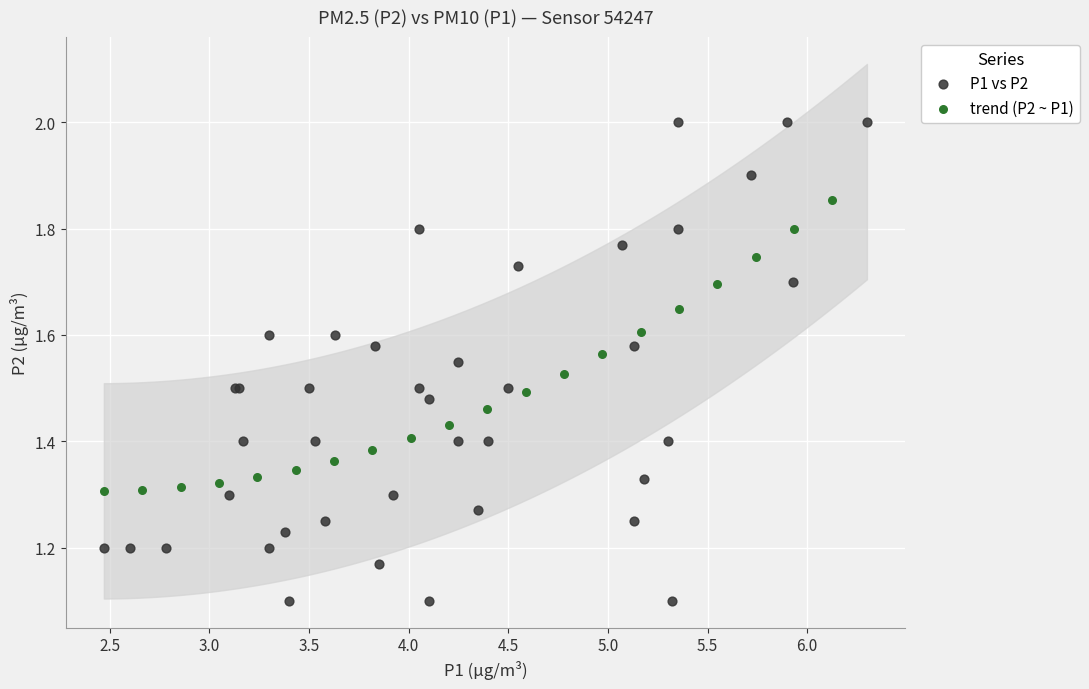

Which series has the widest spread of Y values?

P1 vs P2